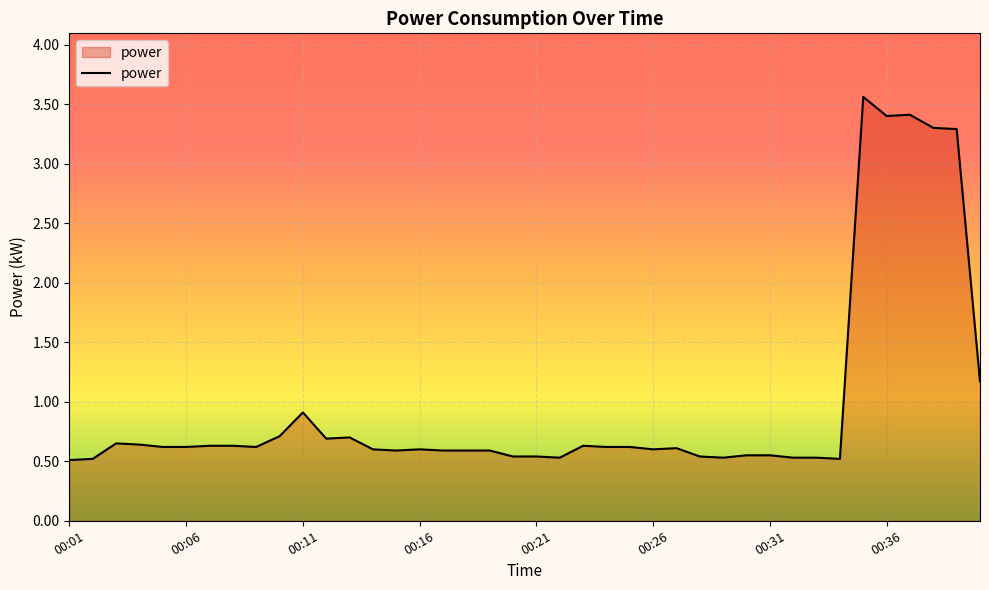

What is the maximum value shown in the chart?

3.6